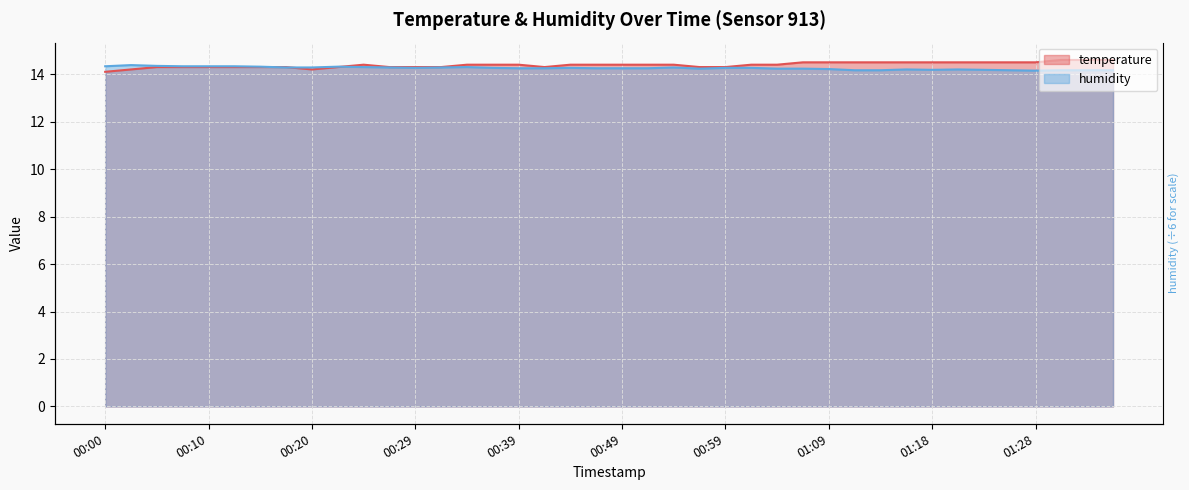

At which category does temperature reach its first local valley?

00:20